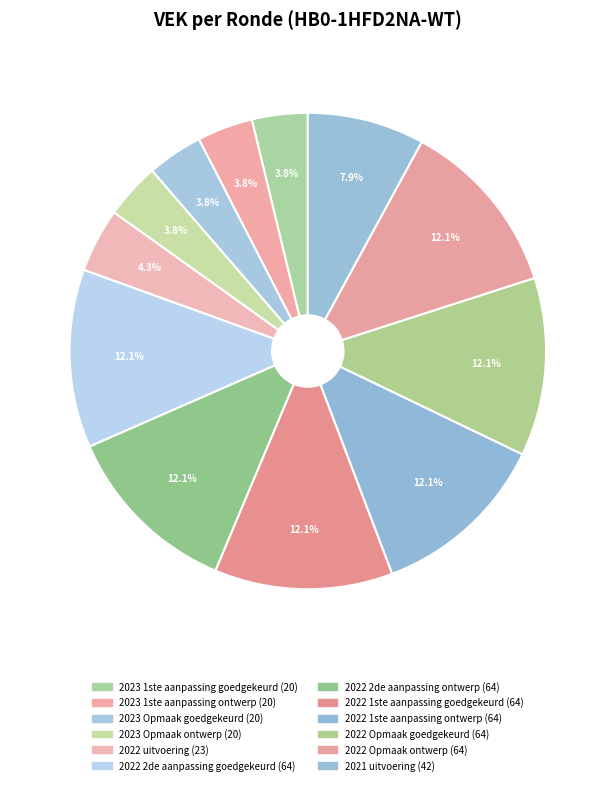

Is there a majority slice in this chart?

No